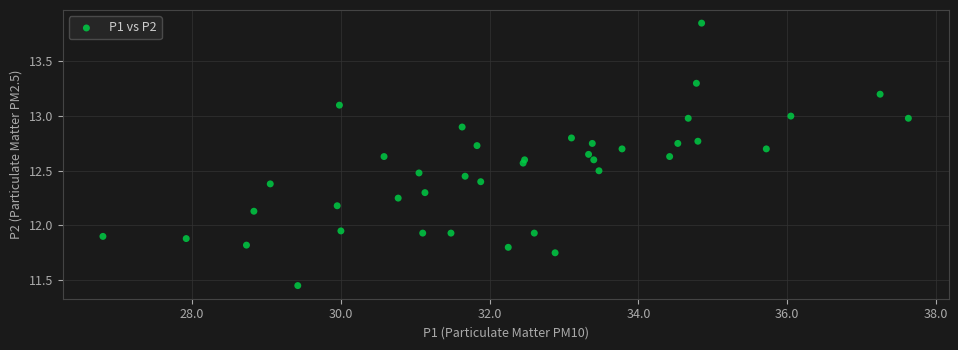

What is the range of X values (max minus min)?

10.8